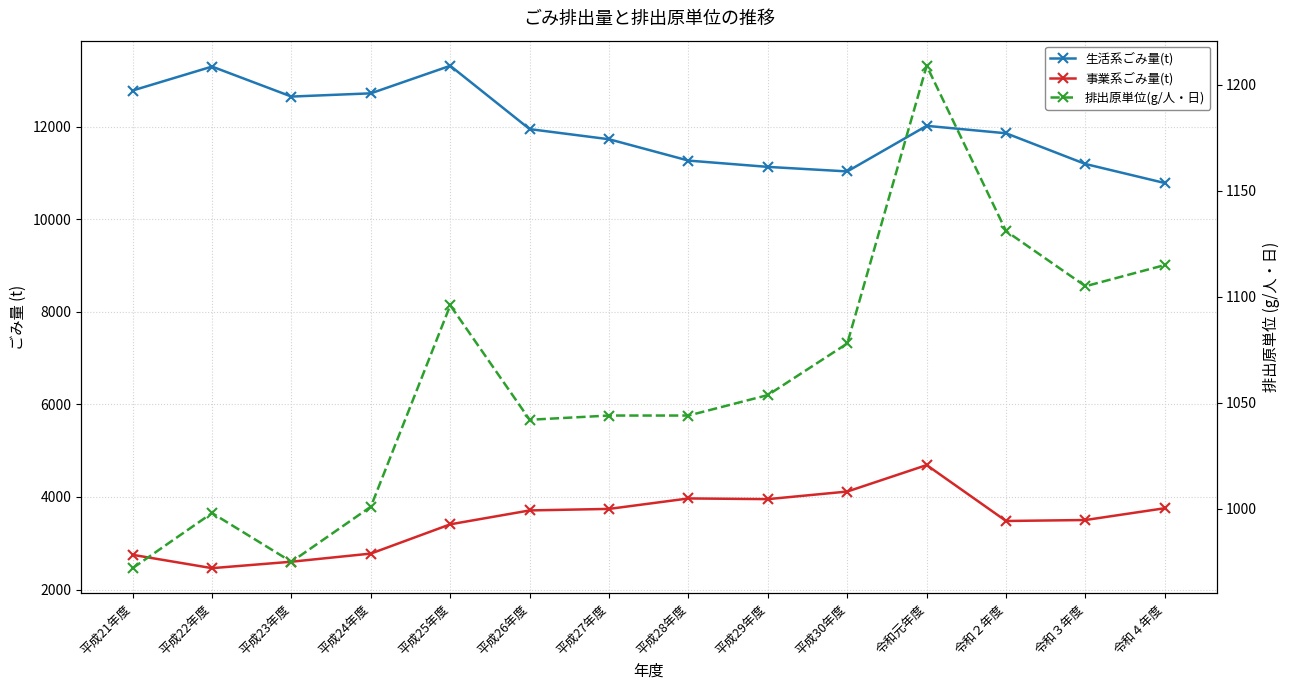

Reading left to right, extract all data points from this chart.

生活系ごみ量(t): 12780.0	13297.0	12649.0	12719.0	13314.0	11946.0	11727.0	11266.0	11130.0	11032.0	12017.0	11856.0	11192.0	10781.0
事業系ごみ量(t): 2750.0	2462.0	2601.0	2777.0	3409.0	3709.0	3742.0	3968.0	3953.0	4117.0	4689.0	3481.0	3502.0	3757.0
排出原単位(g/人・日): 972.0	998.0	975.0	1001.0	1096.0	1042.0	1044.0	1044.0	1053.7	1078.0	1209.0	1131.0	1105.0	1115.0